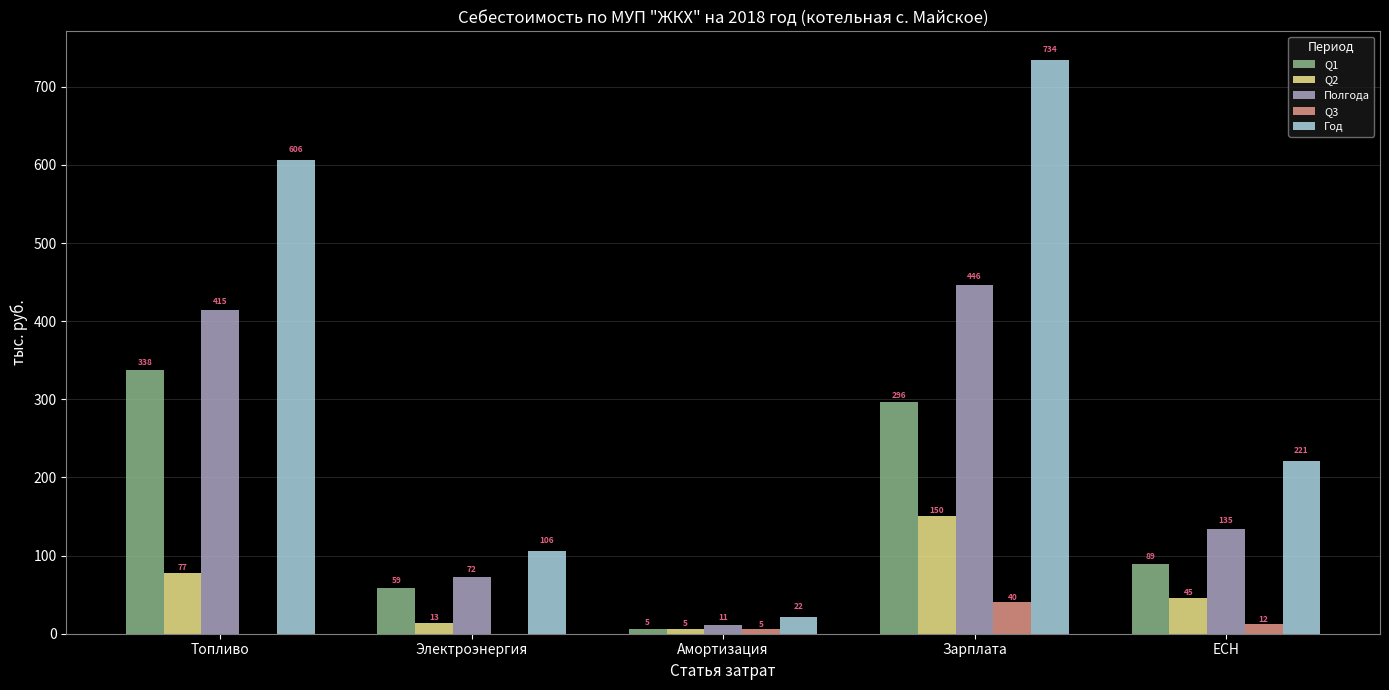

At which category is the sum across all series the highest?

Зарплата